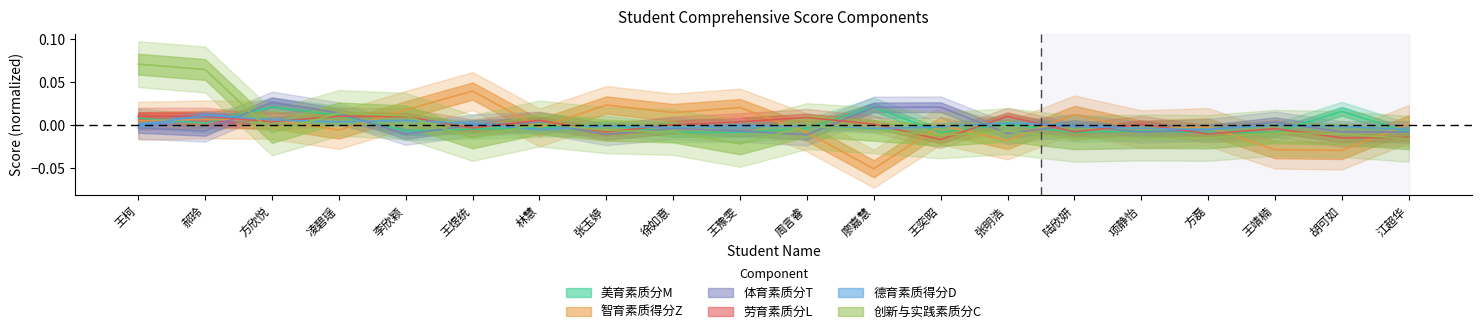

At how many categories does at least one series exceed 0?

19